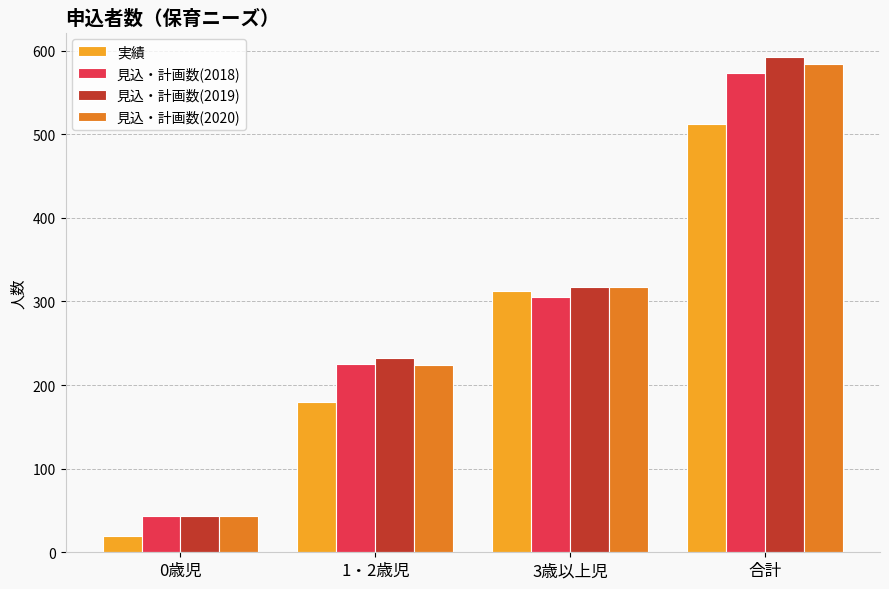

Which category has the highest value in the 見込・計画数(2019) series?

合計